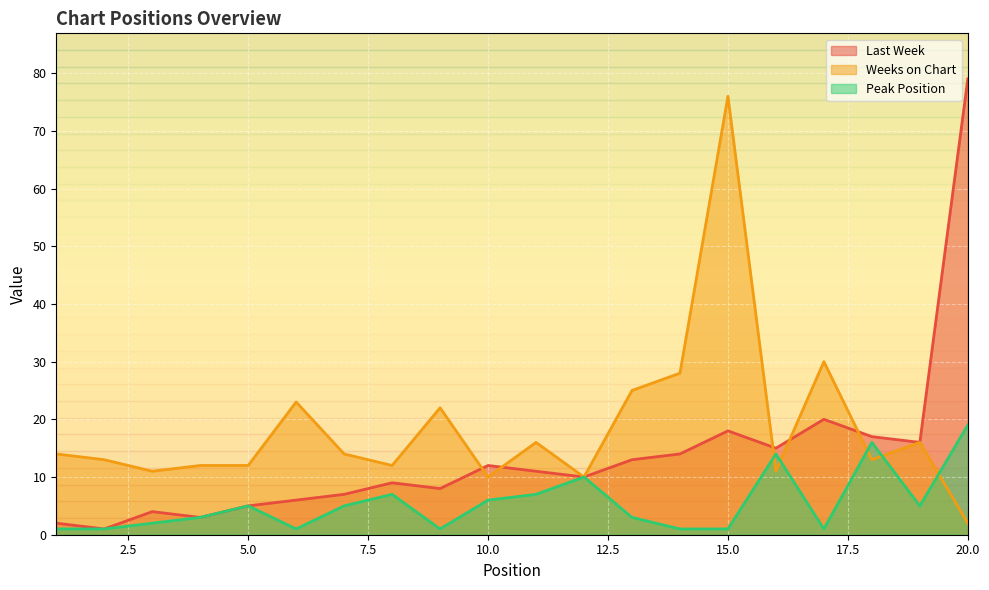

Which series changed the most between 8 and 15?

Weeks on Chart